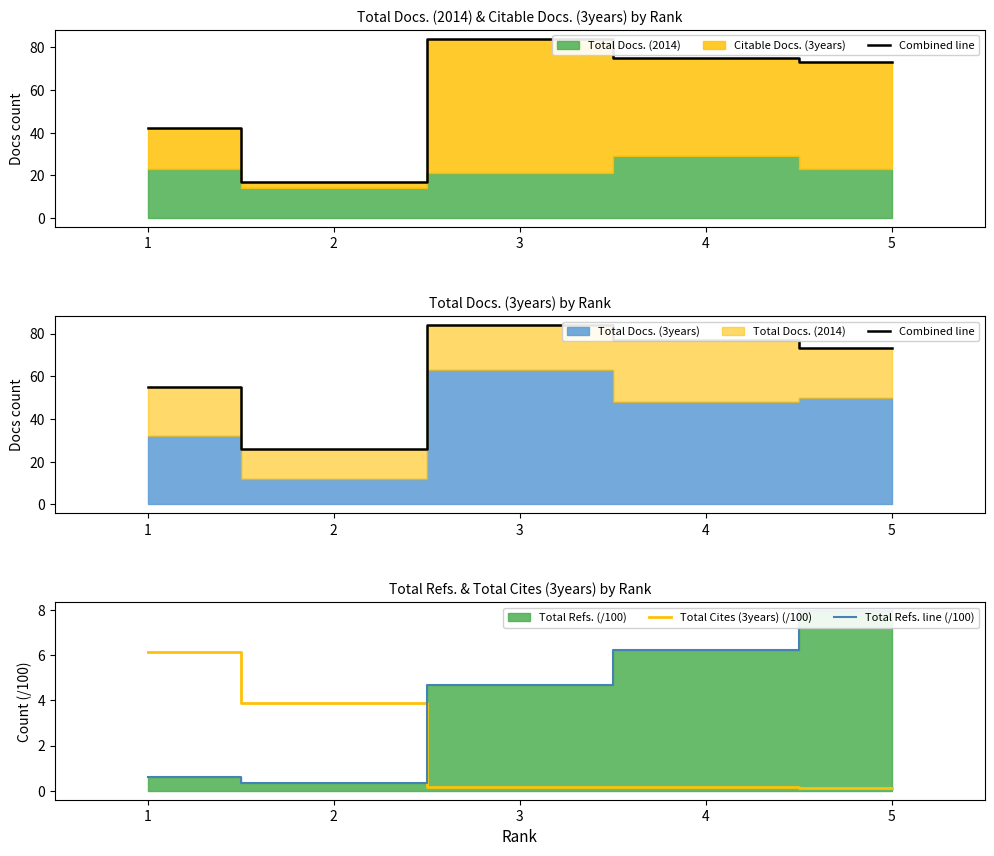

Which series changed the most between 1 and 5?

Combined line